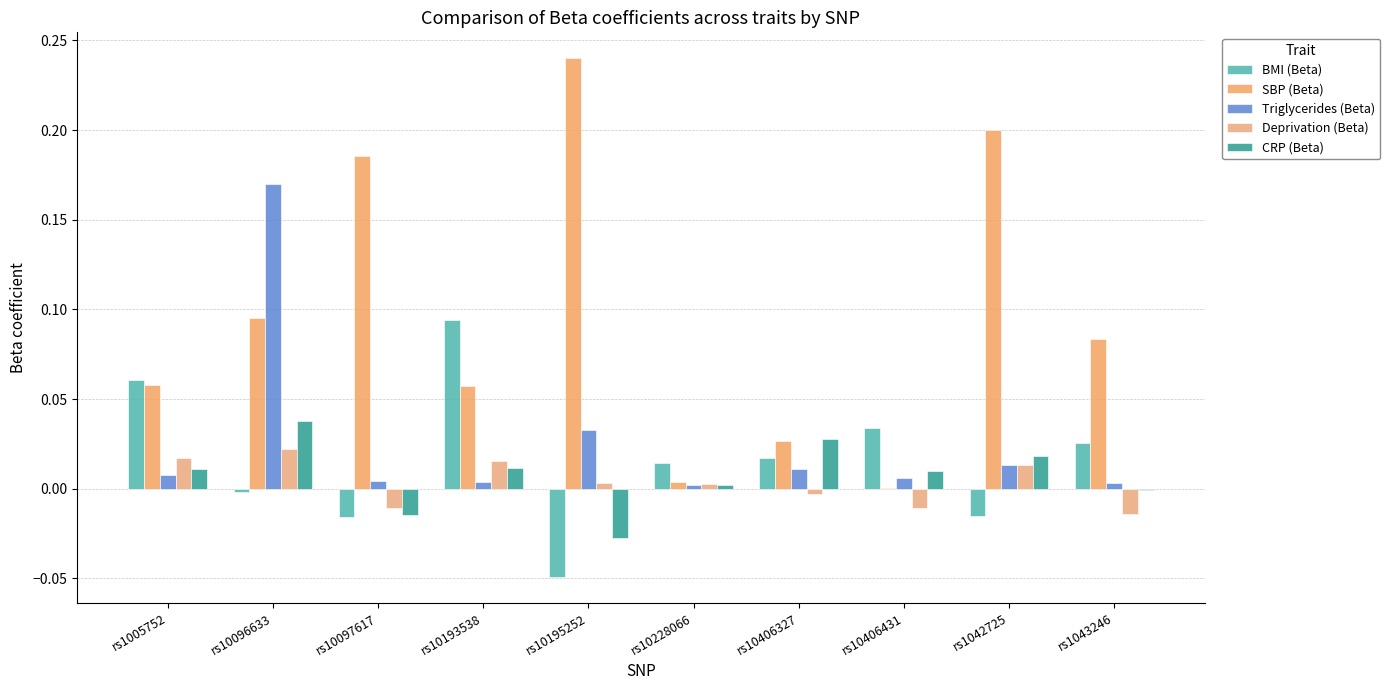

The CRP (Beta) series shows -0.0 at rs1043246. True or false?

False